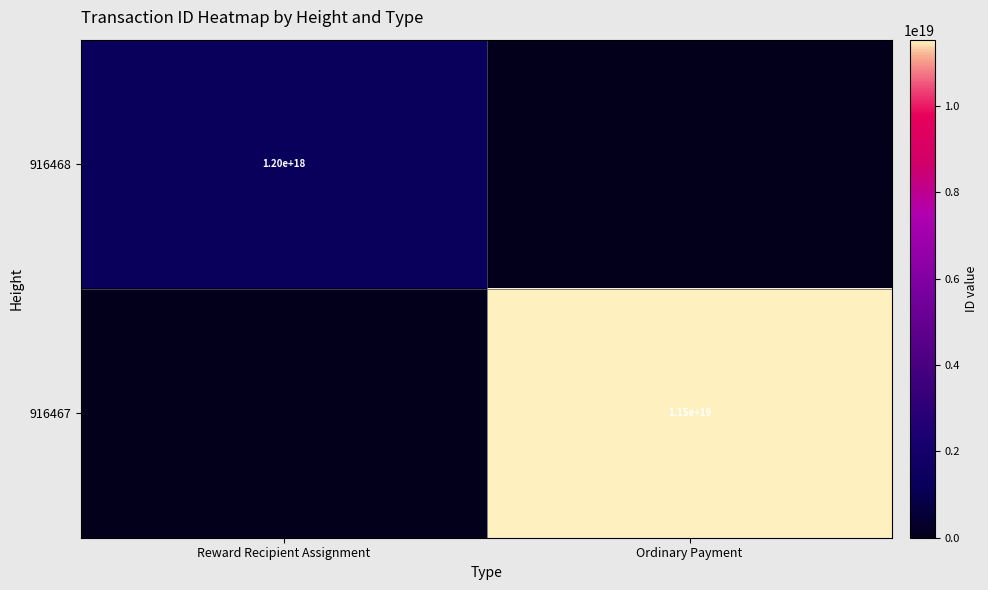

Is it true that 916468 equals 1200000000000000000 at Reward Recipient Assignment?

True